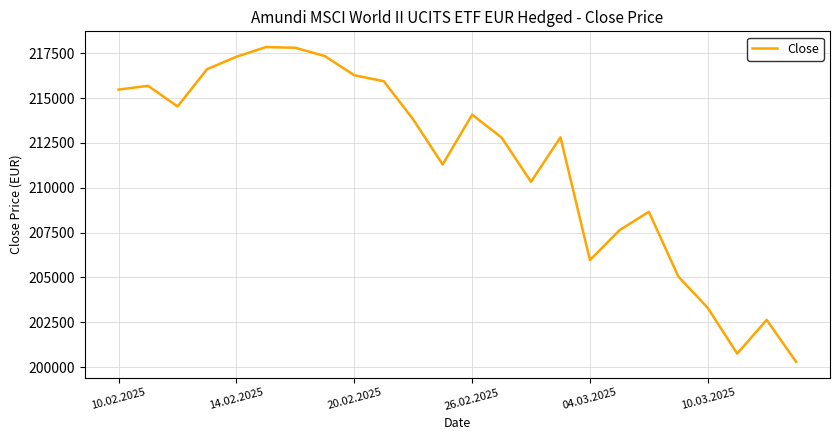

What is the minimum value shown in the chart?

200289